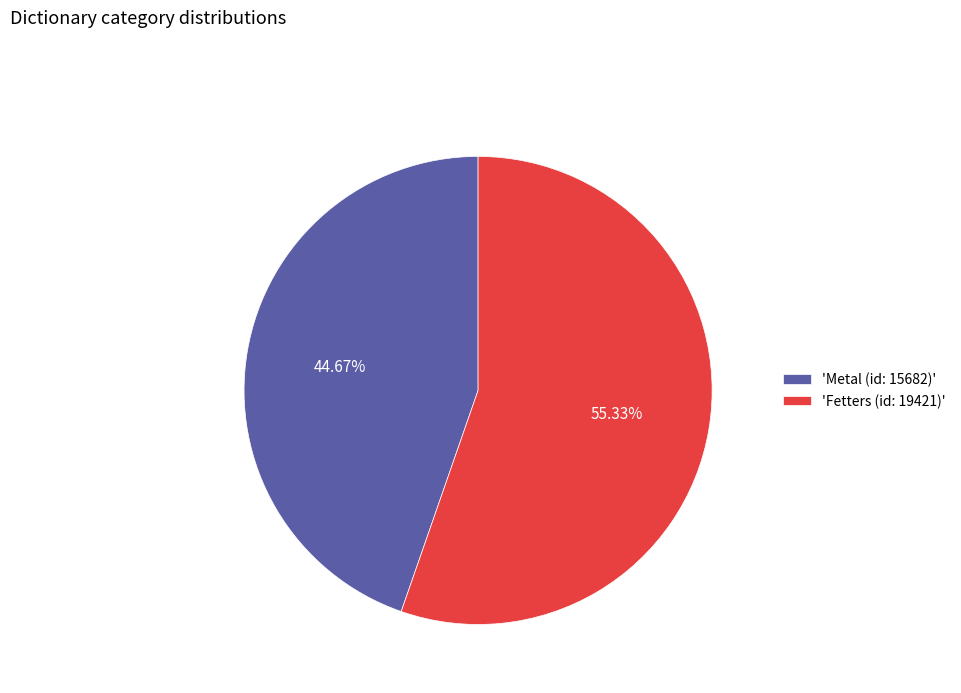

How many segments does this pie chart have?

2